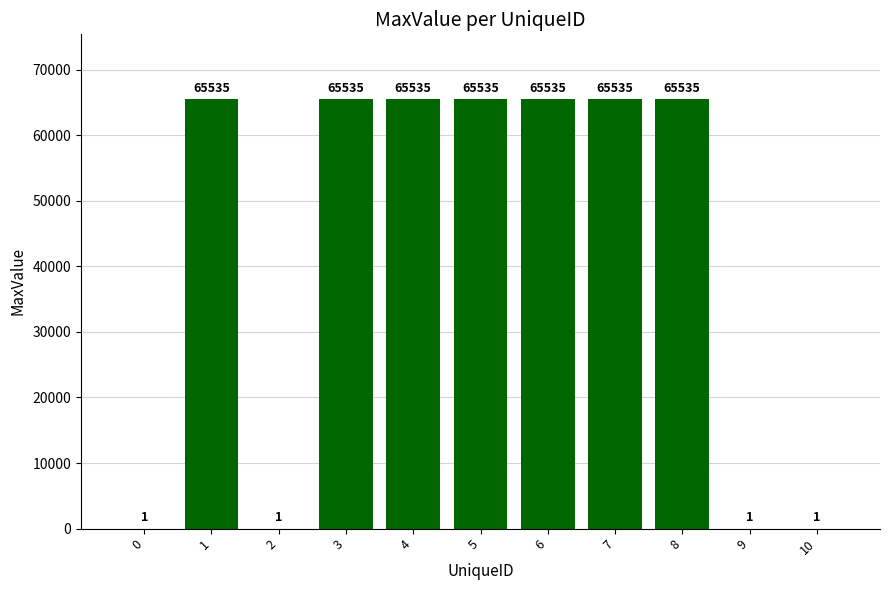

What is the difference between the values at 9 and 5?

65534